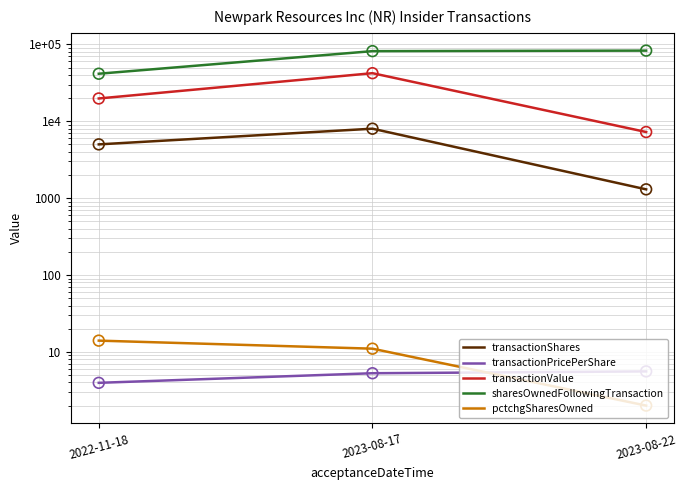

Which series reaches the maximum Y coordinate?

sharesOwnedFollowingTransaction